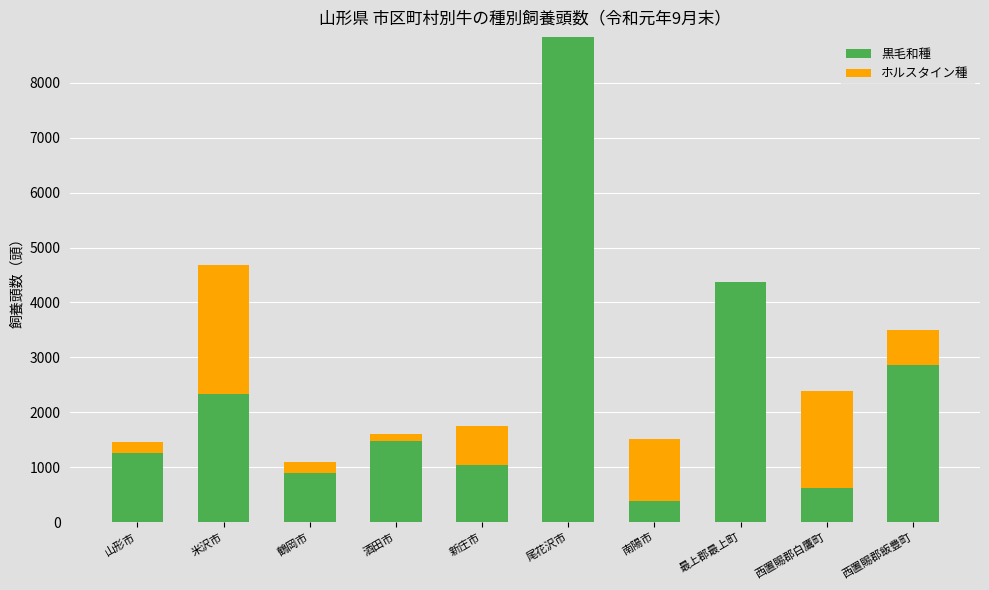

Where does the 黒毛和種 series first go above 1483?

米沢市